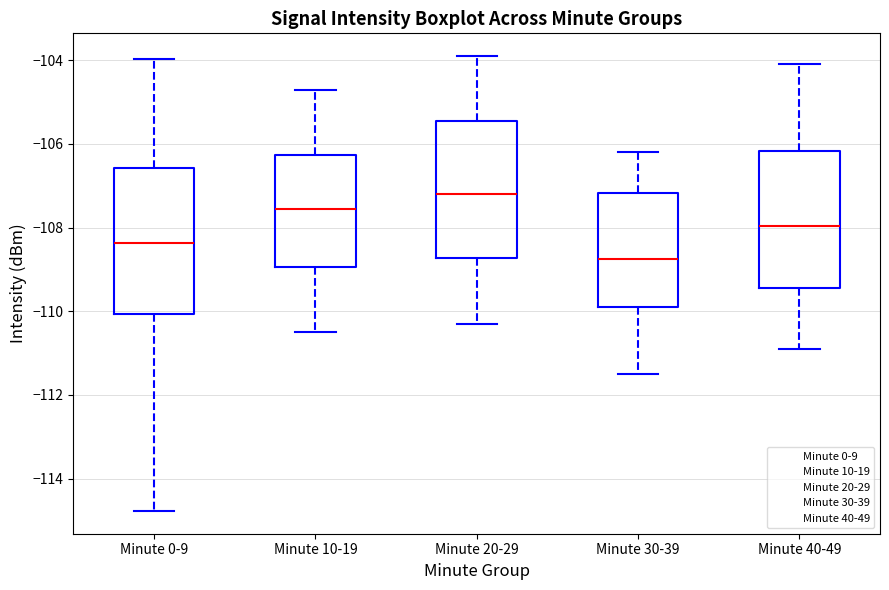

Reading left to right, read every box against the y-axis: the position of its median line, the range the box covers, and the ends of its whiskers. The values are not printed on the chart, so give them approximately, as read against the axis.

Minute 0-9: median -108.4, box -110.0 to -106.6, whiskers -114.8 to -104.0
Minute 10-19: median -107.6, box -109.0 to -106.2, whiskers -110.4 to -104.6
Minute 20-29: median -107.2, box -108.8 to -105.4, whiskers -110.2 to -103.8
Minute 30-39: median -108.8, box -109.8 to -107.2, whiskers -111.4 to -106.2
Minute 40-49: median -108.0, box -109.4 to -106.2, whiskers -110.8 to -104.0